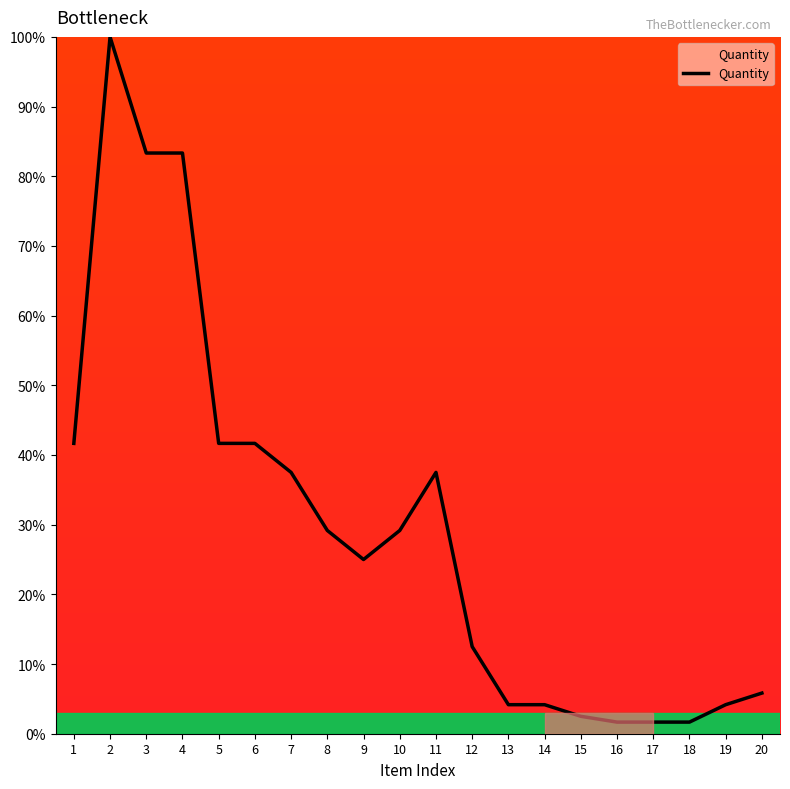

True or false: there are more than 0 points higher than both neighbors.

True